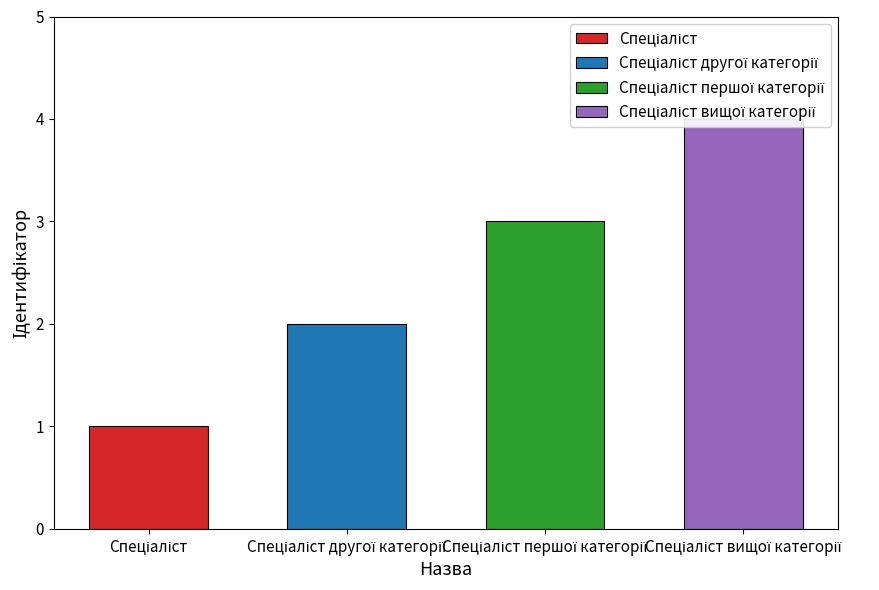

Between Спеціаліст першої категорії and Спеціаліст, which is larger?

Спеціаліст першої категорії